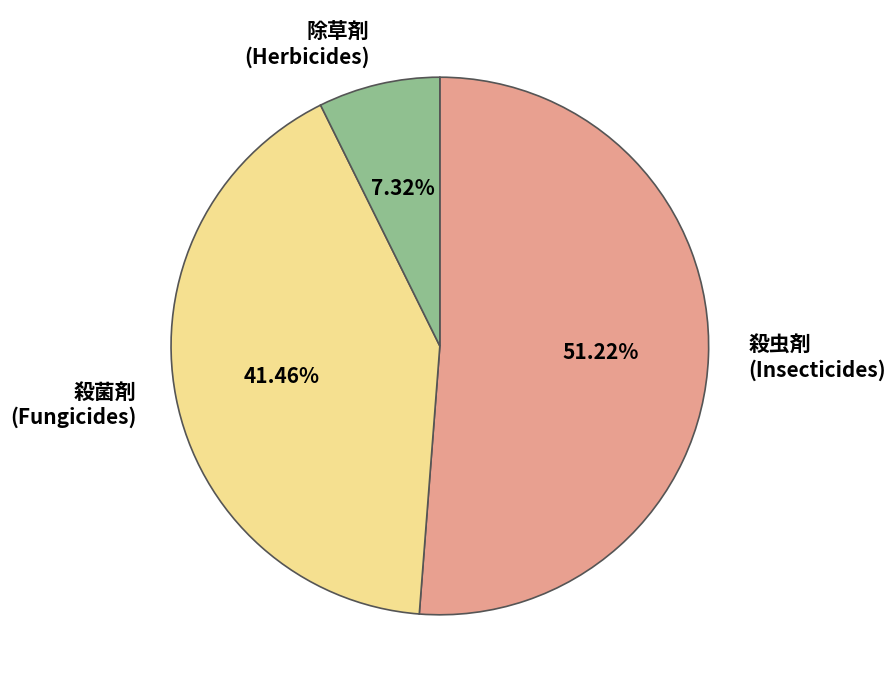

What is the smallest slice in the pie chart?

除草剤 (Herbicides)